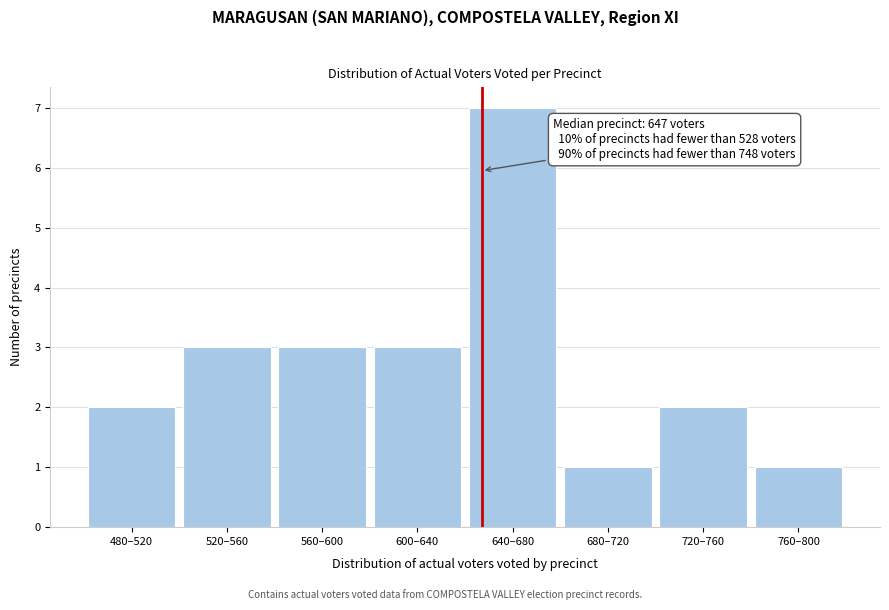

Reading right to left, transcribe all the data shown in this chart.

760–800=1	720–760=2	680–720=1	640–680=7	600–640=3	560–600=3	520–560=3	480–520=2